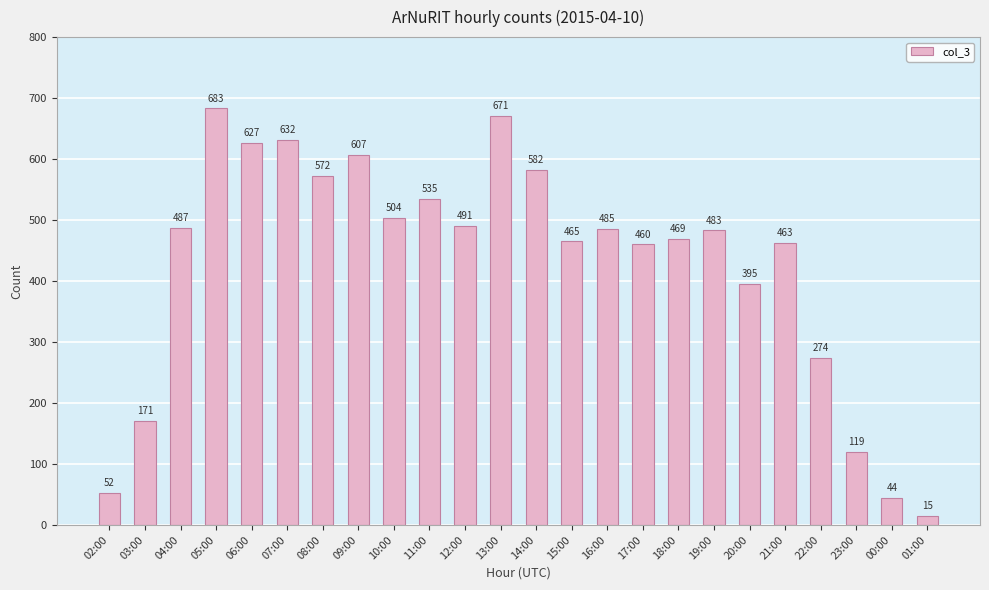

Count the number of data series in this chart.

1